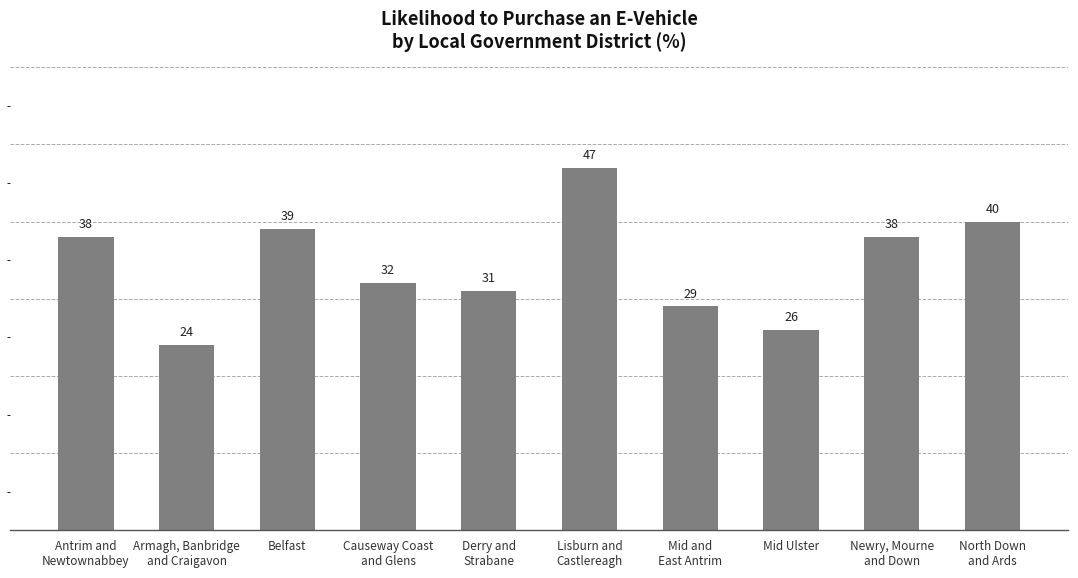

How many distinct data groups are displayed?

1